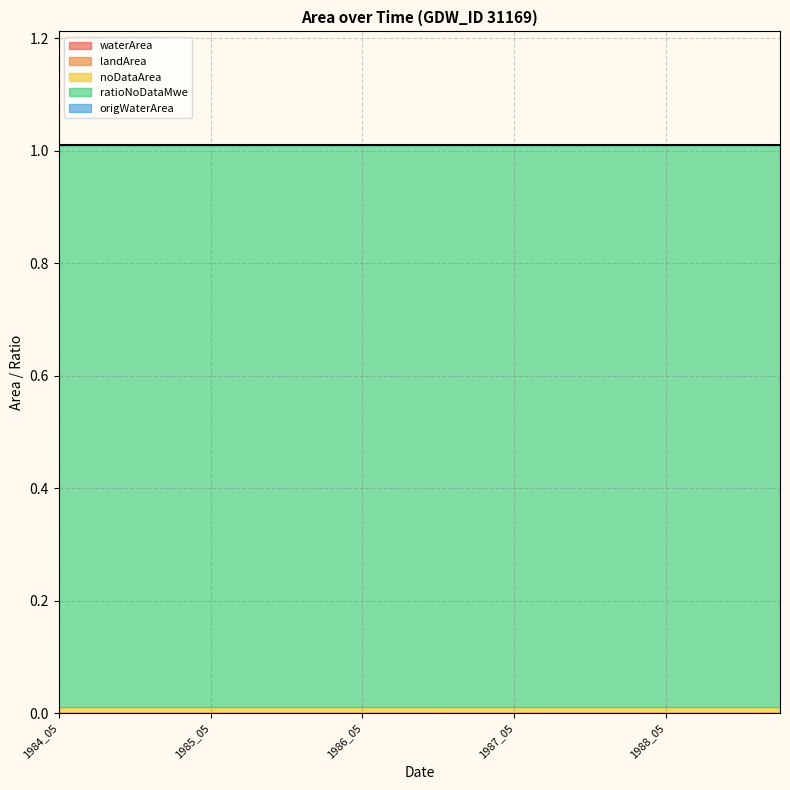

Reading left to right, what are all the values shown in this chart?

waterArea: 1984_05=0.0	1984_06=0.0	1984_07=0.0	1984_08=0.0	1985_05=0.0	1985_06=0.0	1985_07=0.0	1985_08=0.0	1986_05=0.0	1986_06=0.0	1986_07=0.0	1986_08=0.0	1987_05=0.0	1987_06=0.0	1987_07=0.0	1987_08=0.0	1988_05=0.0	1988_06=0.0	1988_07=0.0	1988_08=0.0
landArea: 1984_05=0.0	1984_06=0.0	1984_07=0.0	1984_08=0.0	1985_05=0.0	1985_06=0.0	1985_07=0.0	1985_08=0.0	1986_05=0.0	1986_06=0.0	1986_07=0.0	1986_08=0.0	1987_05=0.0	1987_06=0.0	1987_07=0.0	1987_08=0.0	1988_05=0.0	1988_06=0.0	1988_07=0.0	1988_08=0.0
noDataArea: 1984_05=0.0	1984_06=0.0	1984_07=0.0	1984_08=0.0	1985_05=0.0	1985_06=0.0	1985_07=0.0	1985_08=0.0	1986_05=0.0	1986_06=0.0	1986_07=0.0	1986_08=0.0	1987_05=0.0	1987_06=0.0	1987_07=0.0	1987_08=0.0	1988_05=0.0	1988_06=0.0	1988_07=0.0	1988_08=0.0
ratioNoDataMwe: 1984_05=1.0	1984_06=1.0	1984_07=1.0	1984_08=1.0	1985_05=1.0	1985_06=1.0	1985_07=1.0	1985_08=1.0	1986_05=1.0	1986_06=1.0	1986_07=1.0	1986_08=1.0	1987_05=1.0	1987_06=1.0	1987_07=1.0	1987_08=1.0	1988_05=1.0	1988_06=1.0	1988_07=1.0	1988_08=1.0
origWaterArea: 1984_05=0.0	1984_06=0.0	1984_07=0.0	1984_08=0.0	1985_05=0.0	1985_06=0.0	1985_07=0.0	1985_08=0.0	1986_05=0.0	1986_06=0.0	1986_07=0.0	1986_08=0.0	1987_05=0.0	1987_06=0.0	1987_07=0.0	1987_08=0.0	1988_05=0.0	1988_06=0.0	1988_07=0.0	1988_08=0.0